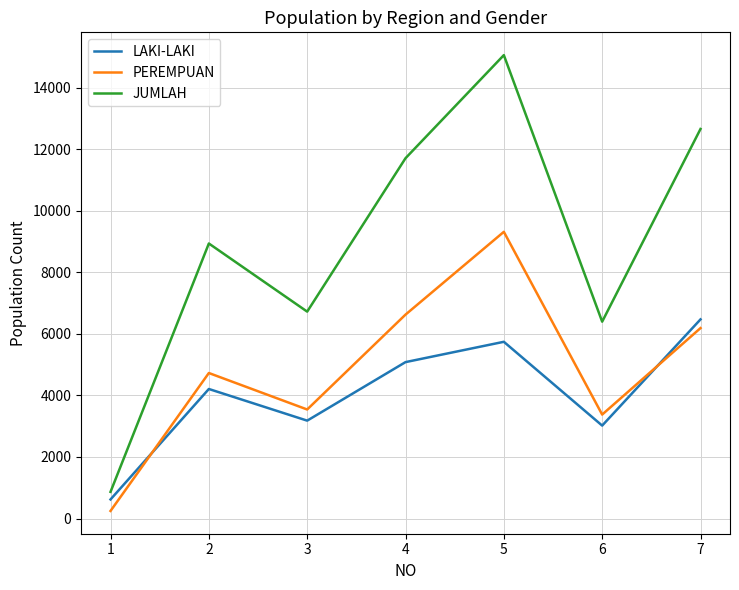

Reading right to left, what are all the values shown in this chart?

LAKI-LAKI: 7=6468	6=3018	5=5740	4=5080	3=3179	2=4207	1=619
PEREMPUAN: 7=6185	6=3376	5=9312	4=6623	3=3541	2=4726	1=246
JUMLAH: 7=12653	6=6394	5=15052	4=11703	3=6720	2=8933	1=865